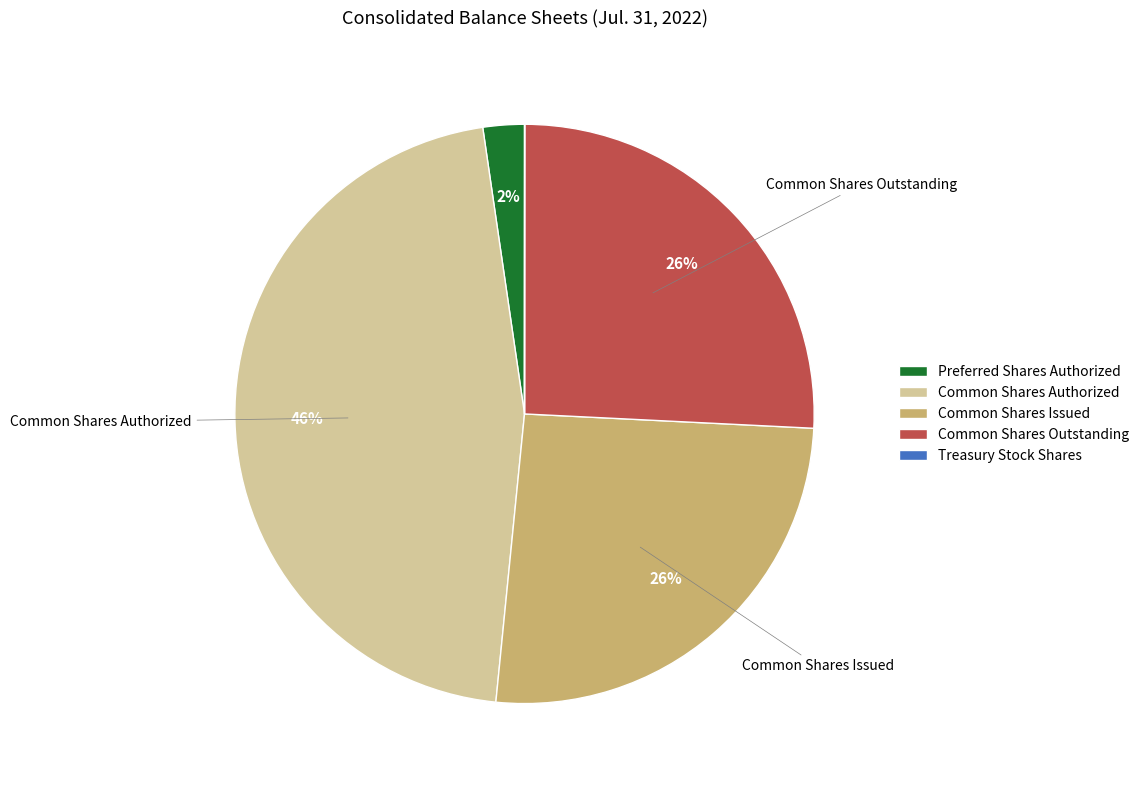

Does Common Shares Issued represent more than half of the total?

No